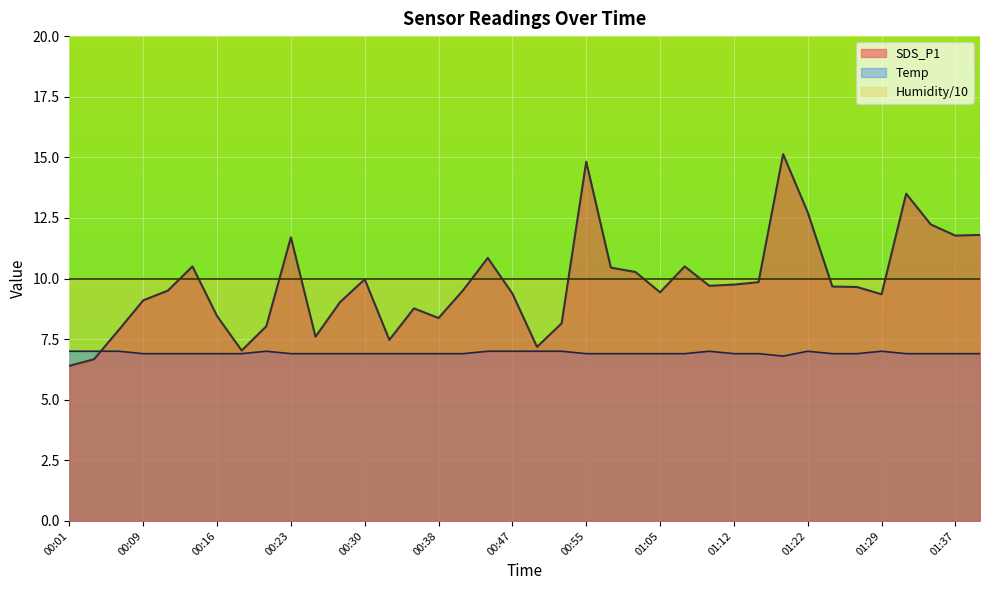

At which category does Temp reach its first local valley?

01:20